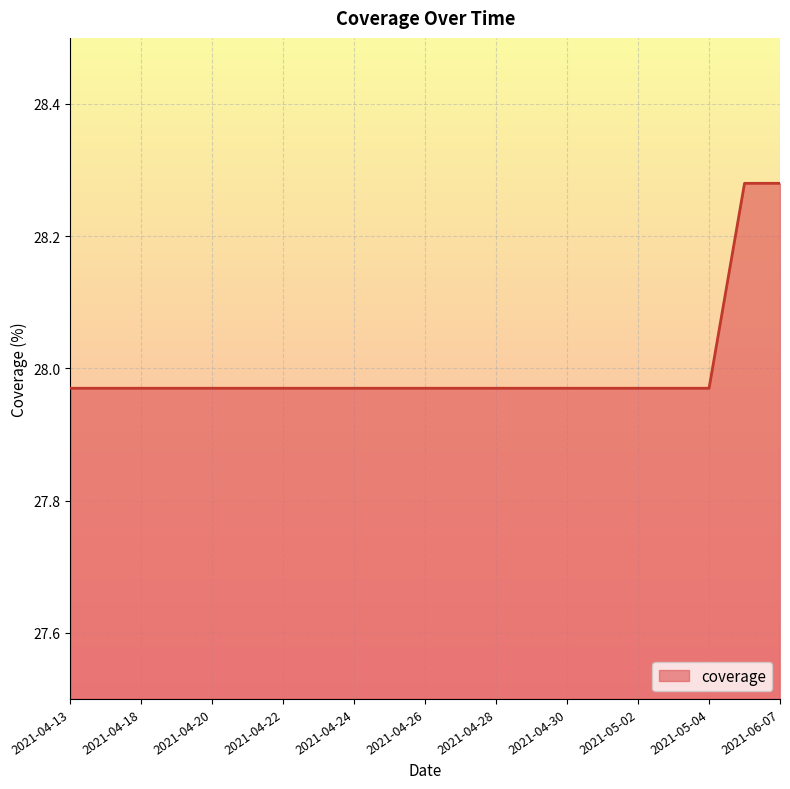

What is the difference between the maximum and minimum values?

0.3